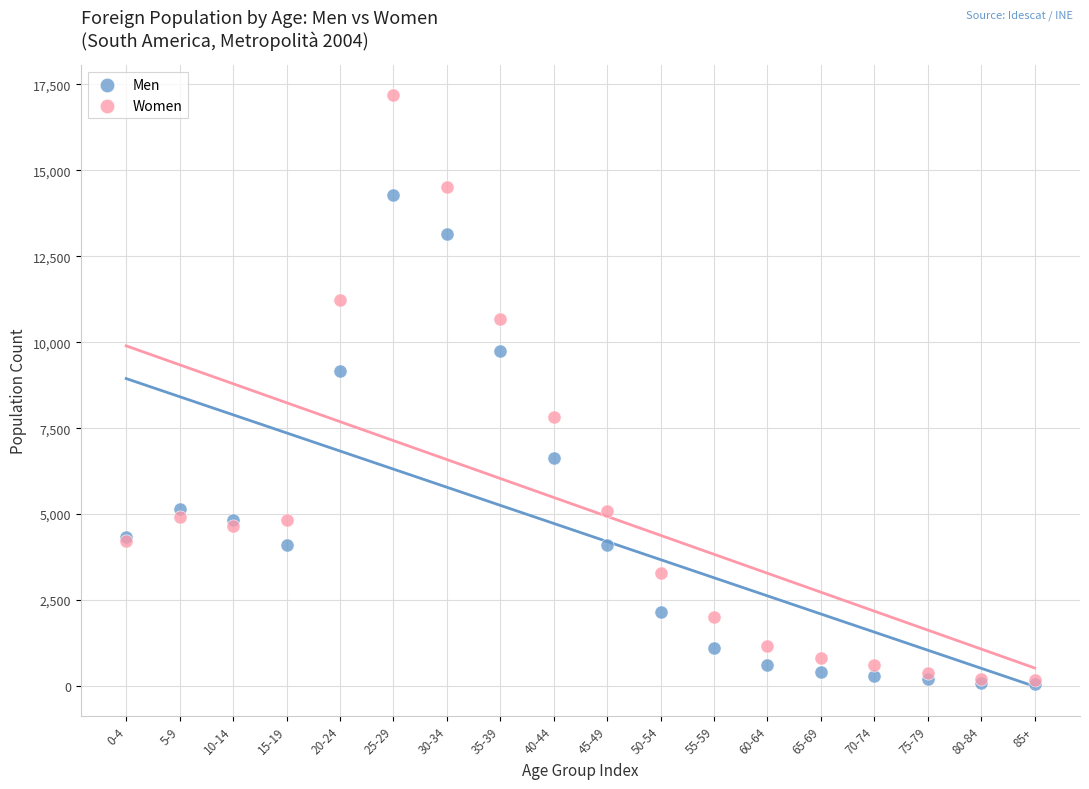

Which series contains the highest Y value?

Women